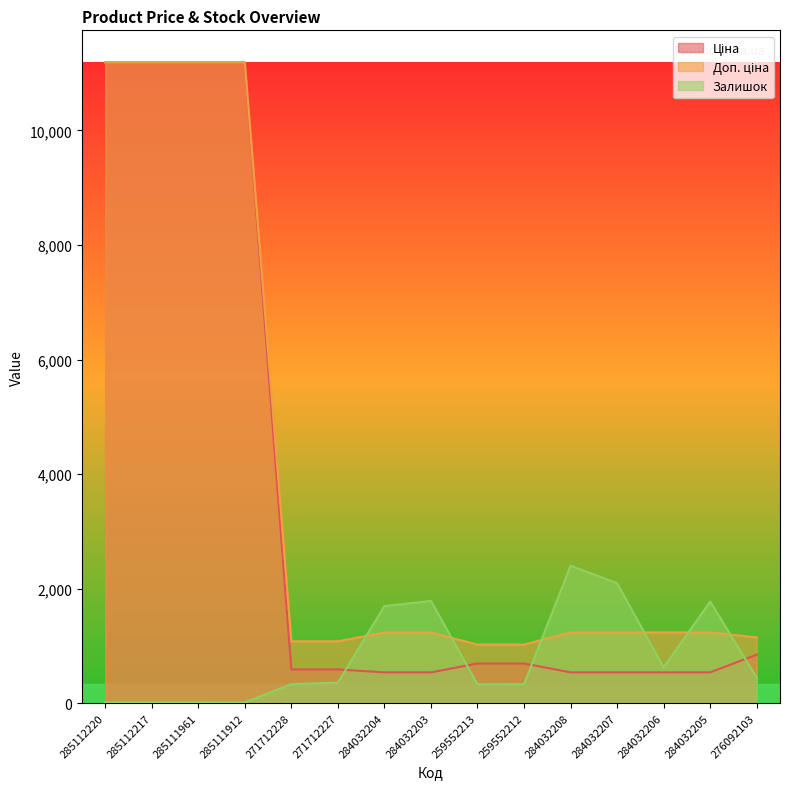

Reading right to left, transcribe all the data shown in this chart.

Ціна: 848.4	539.0	539.0	539.0	539.0	693.7	693.7	539.0	539.0	589.9	589.9	11188.2	11188.2	11188.2	11188.2
Доп. ціна: 1149.7	1235.4	1235.4	1235.4	1235.4	1024.6	1024.6	1235.4	1235.4	1081.7	1081.7	11188.2	11188.2	11188.2	11188.2
Залишок: 446.0	1776.0	624.0	2096.0	2401.0	333.0	330.0	1786.0	1696.0	359.0	333.0	15.0	17.0	17.0	17.0